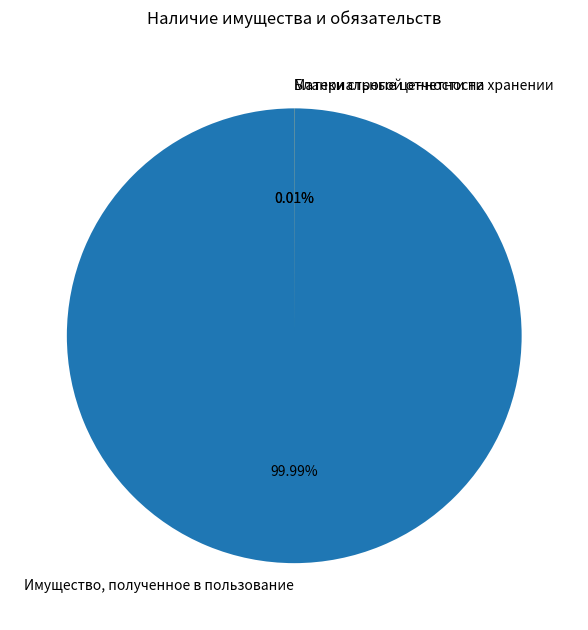

What is the majority slice?

Имущество, полученное в пользование